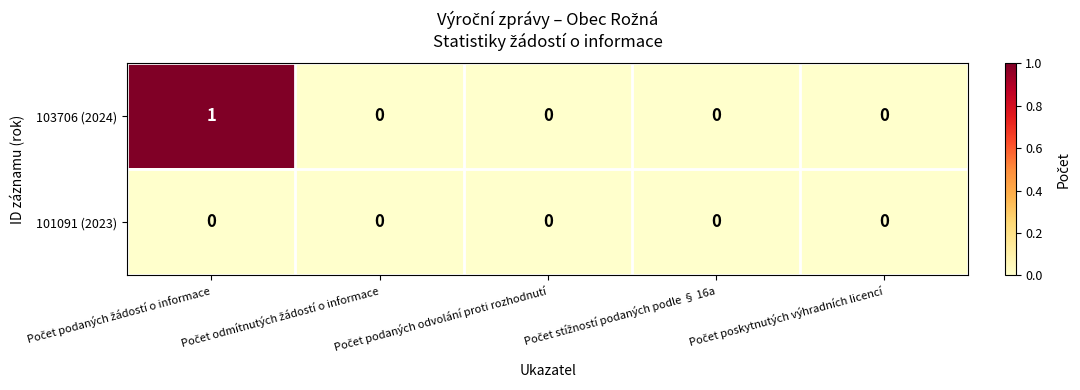

How many data points in 103706 (2024) are above 0?

1